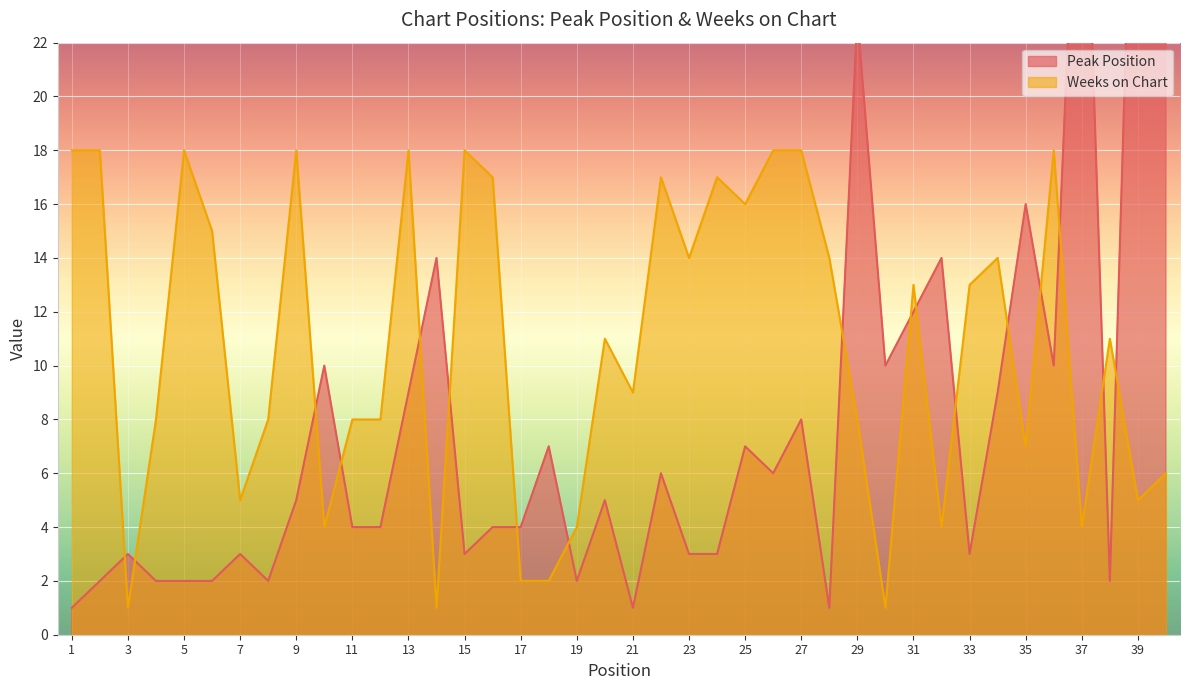

List the series in order of their overall mean, lowest first.

Peak Position, Weeks on Chart